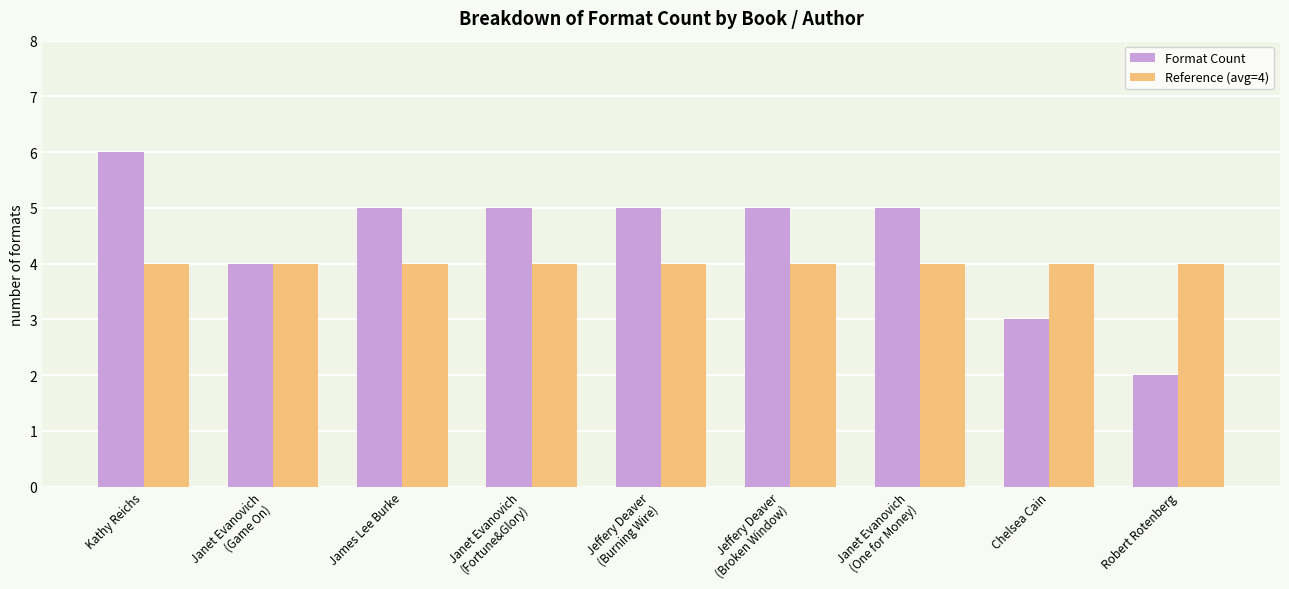

List the series in order of their overall mean, highest first.

Format Count, Reference (avg=4)